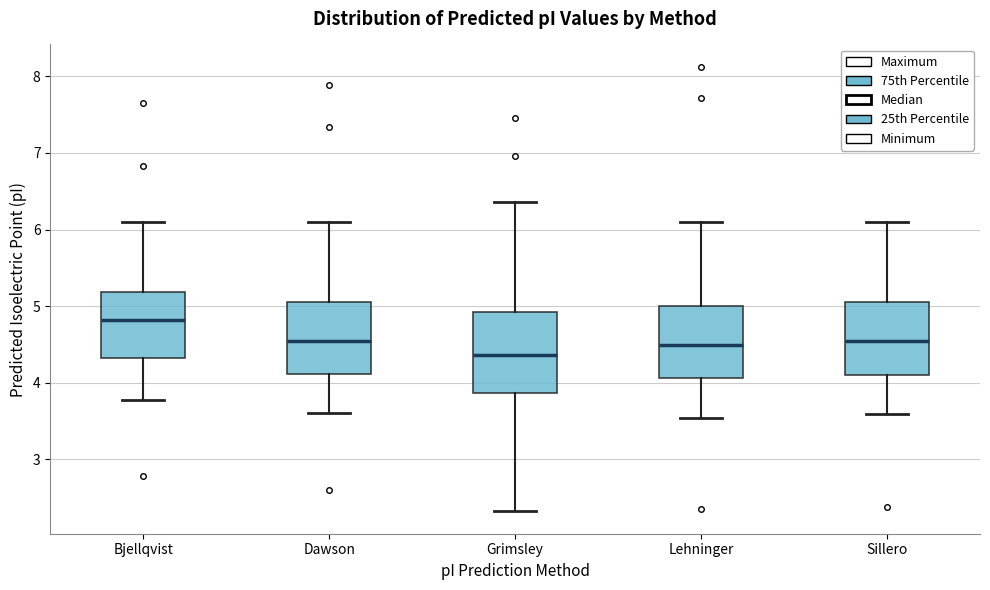

Reading left to right, read every box against the y-axis: the position of its median line, the range the box covers, and the ends of its whiskers. The values are not printed on the chart, so give them approximately, as read against the axis.

Bjellqvist: median 4.8, box 4.3 to 5.2, whiskers 3.8 to 6.1
Dawson: median 4.5, box 4.1 to 5.1, whiskers 3.6 to 6.1
Grimsley: median 4.4, box 3.9 to 4.9, whiskers 2.3 to 6.4
Lehninger: median 4.5, box 4.1 to 5.0, whiskers 3.5 to 6.1
Sillero: median 4.5, box 4.1 to 5.1, whiskers 3.6 to 6.1